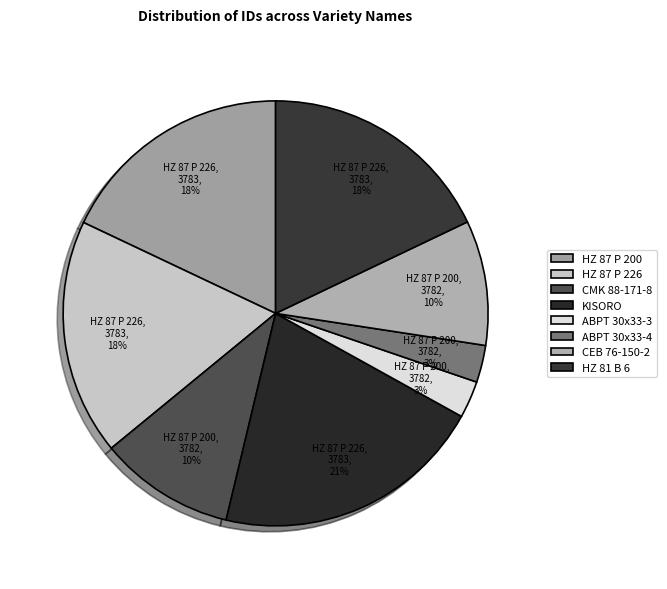

What percentage is the HZ 81 B 6 slice, to the nearest percent?

18%